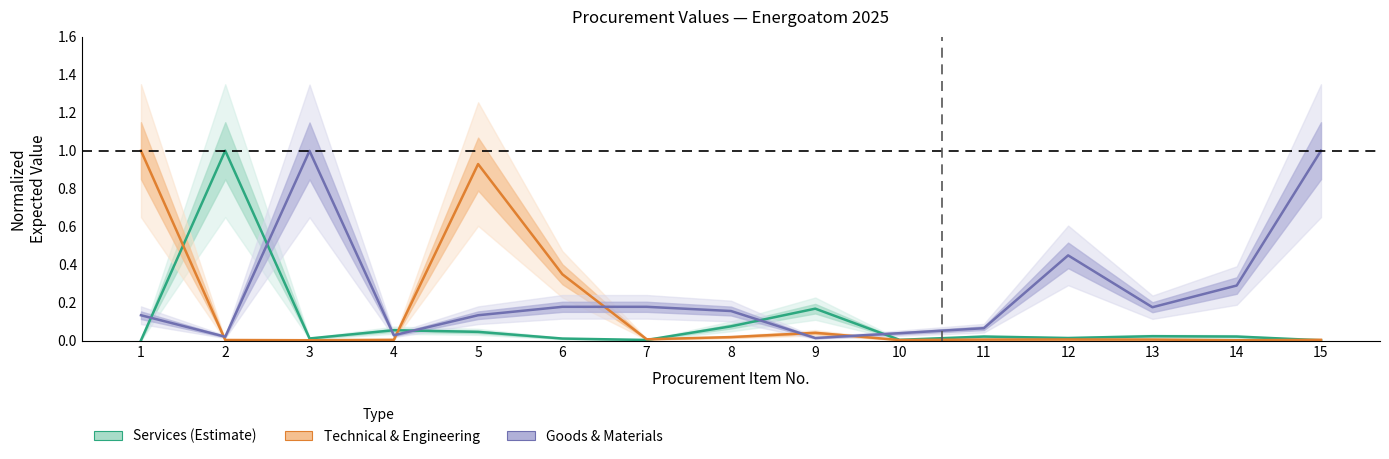

What is the maximum value for Services (Estimate)?

1.0